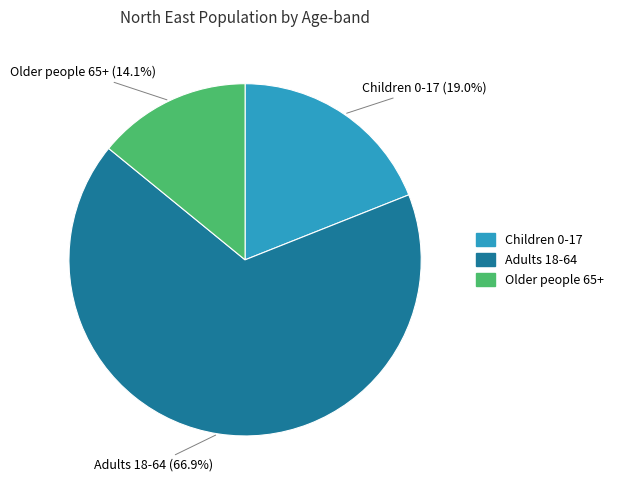

Is Older people 65+ the majority of the pie?

No